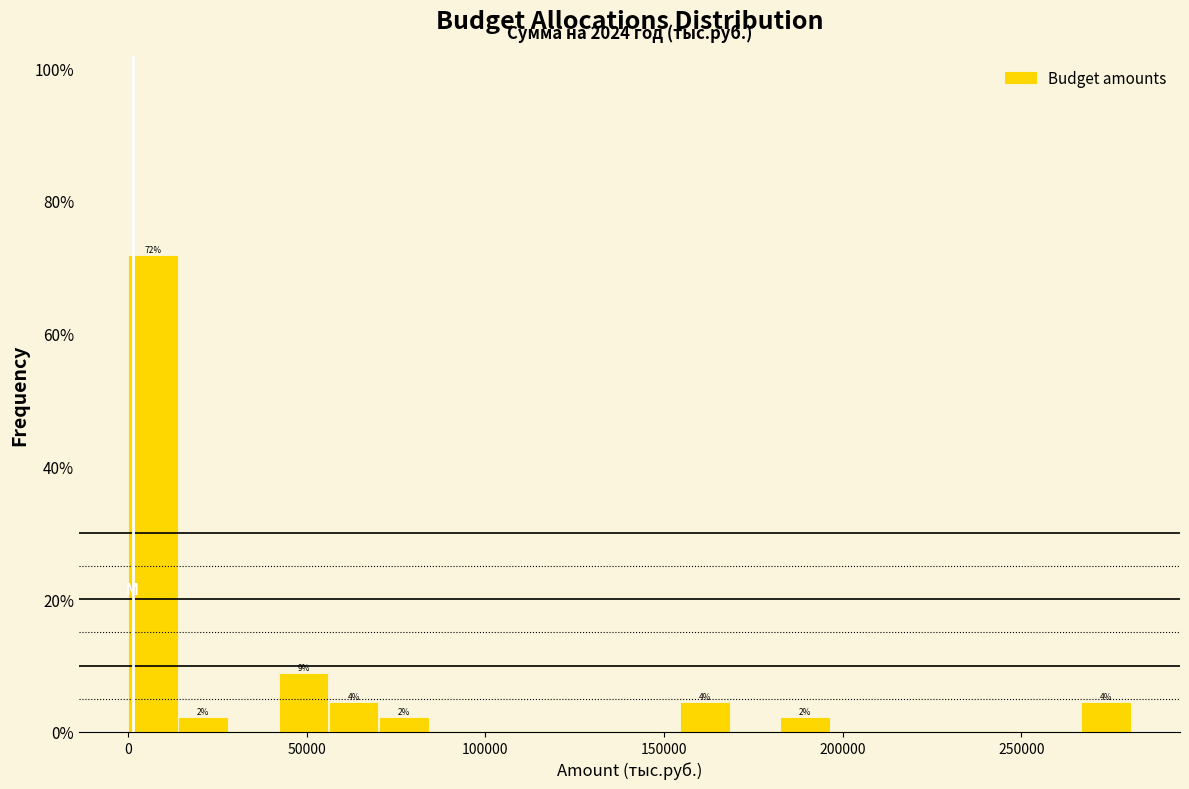

Read against the x-axis, roughly where is the centre of the tallest bar?

5000